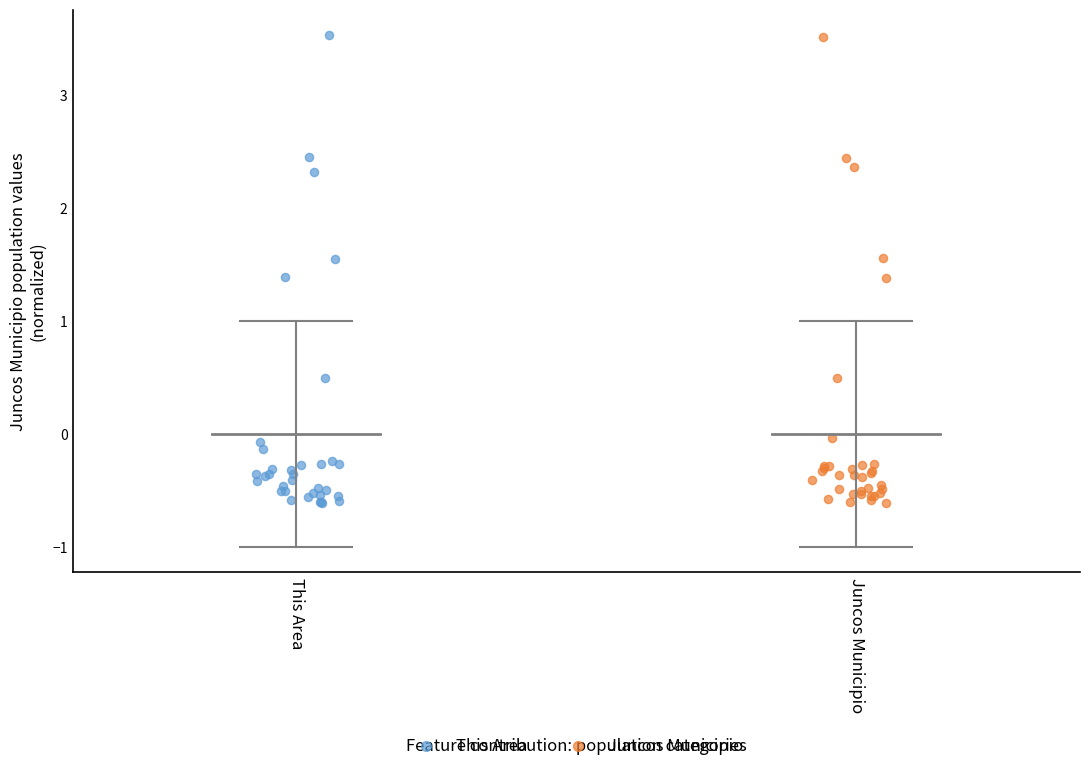

Which series has the widest spread of Y values?

This Area